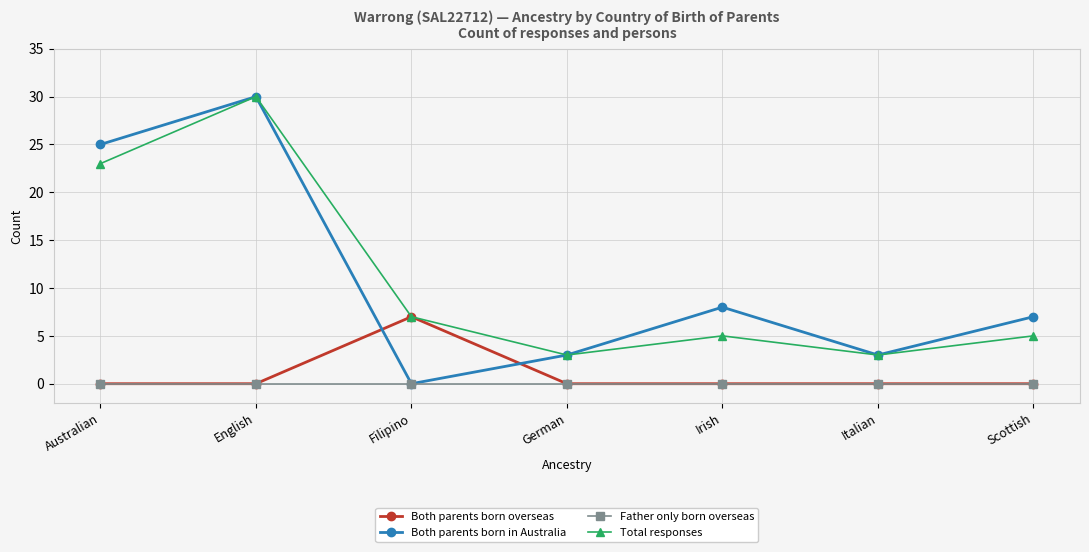

How many Both parents born in Australia values are between 3 and 25?

5